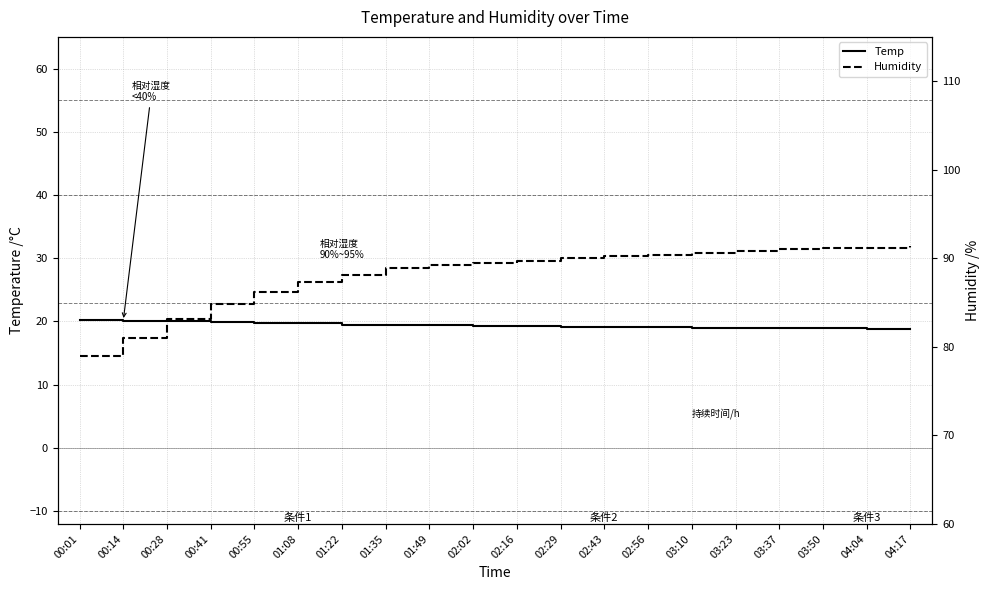

Where does the Temp series first go above 19?

00:01